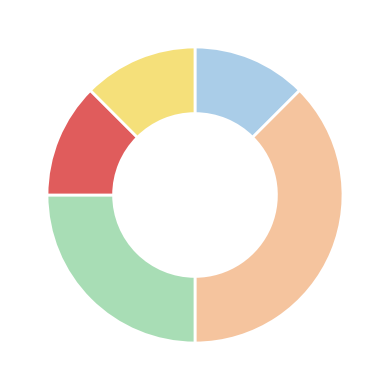

Does any single category account for the majority?

No